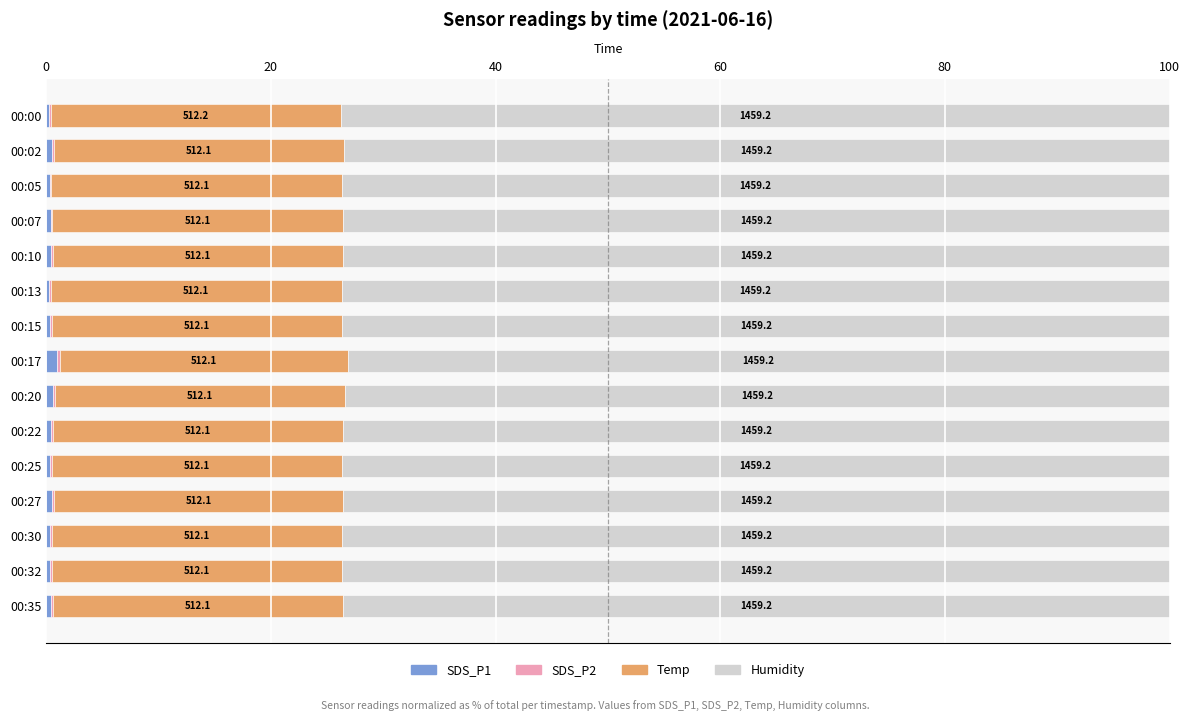

How many bars are there in total?

60